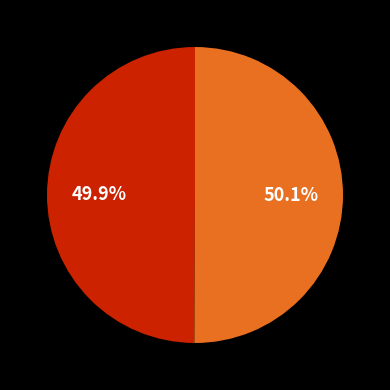

Does any single category account for the majority?

Yes